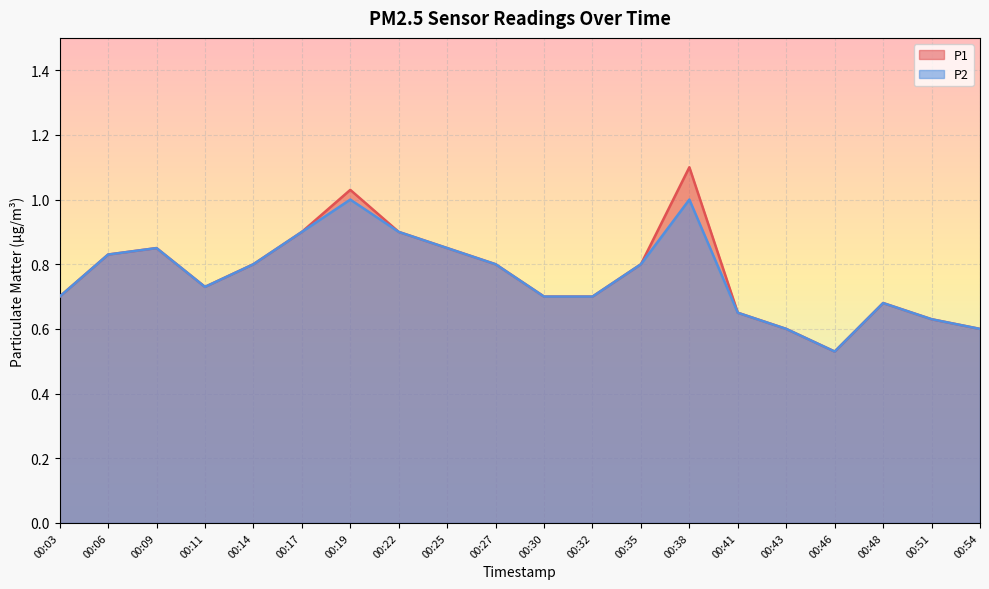

What is the total value across all series at 00:48?

1.4